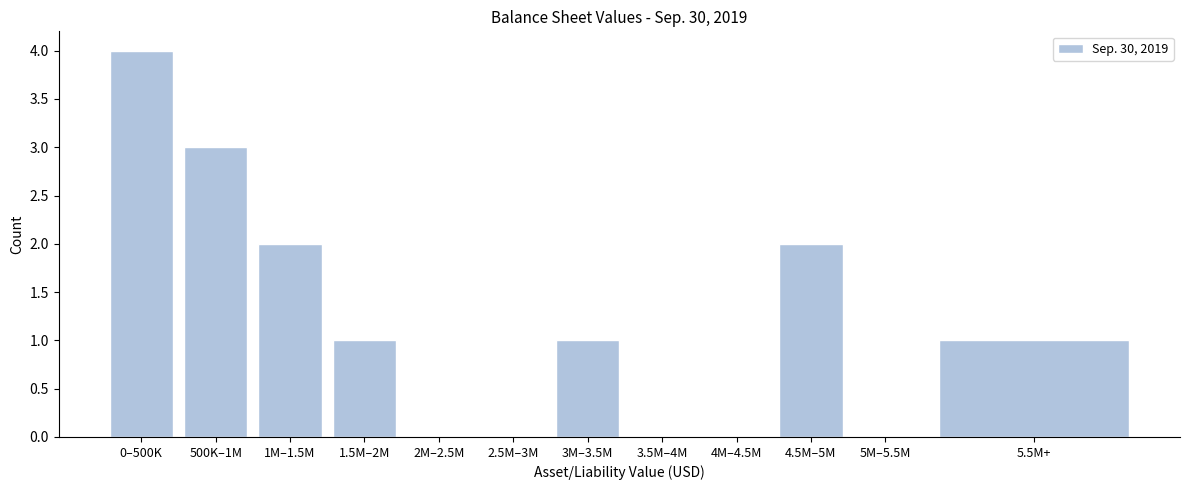

Reading right to left, transcribe all the data shown in this chart.

5.5M+=1	5M–5.5M=0	4.5M–5M=2	4M–4.5M=0	3.5M–4M=0	3M–3.5M=1	2.5M–3M=0	2M–2.5M=0	1.5M–2M=1	1M–1.5M=2	500K–1M=3	0–500K=4